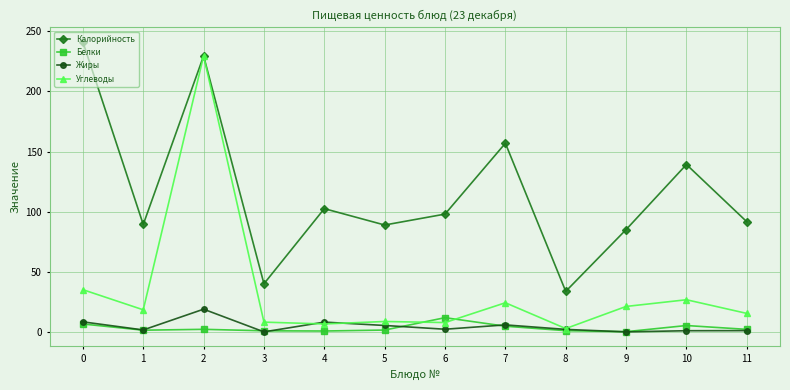

The Жиры series shows 2.2 at 6. True or false?

True